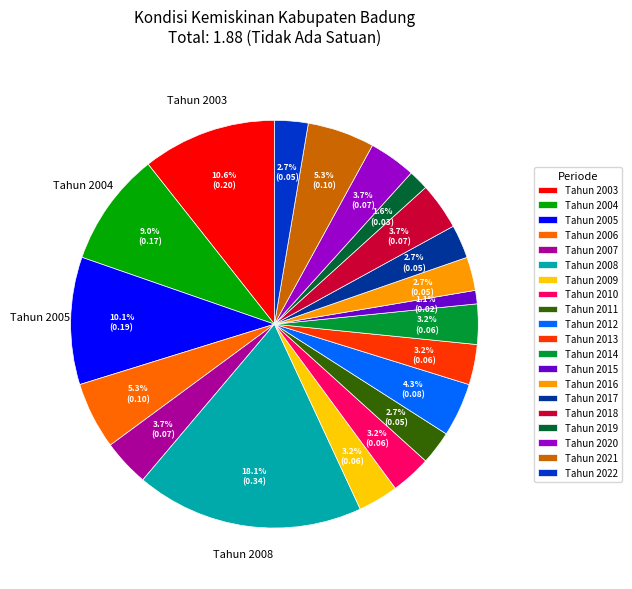

To the nearest percent, what portion does Tahun 2021 represent?

5%